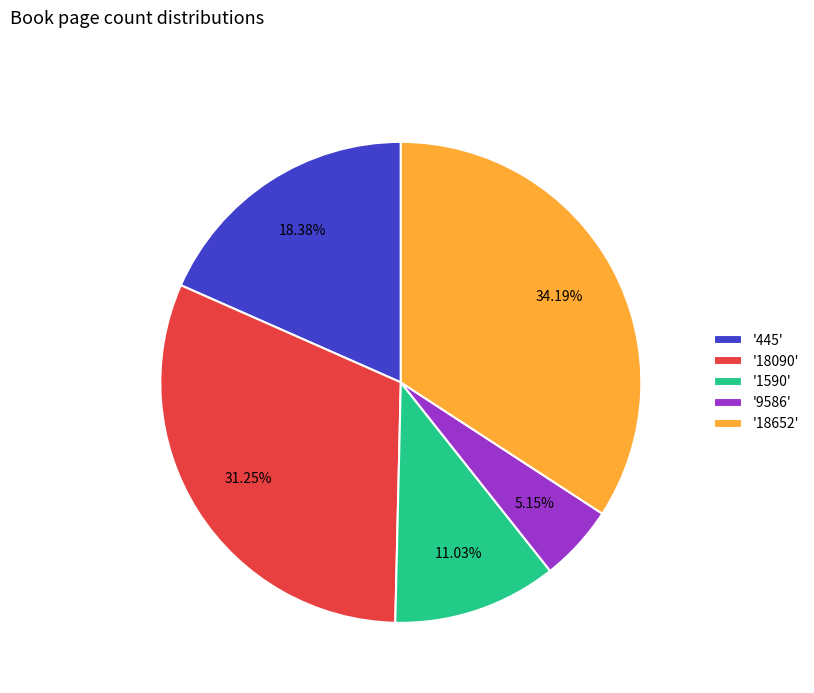

Combined, do '1590' and '18090' account for over 50%?

No